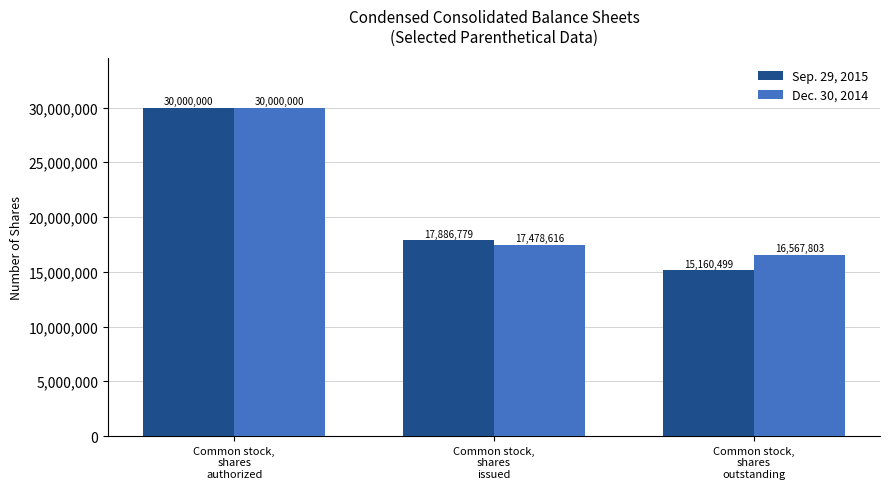

What is the value of the Dec. 30, 2014 bar at the 2nd from the left?

17478616